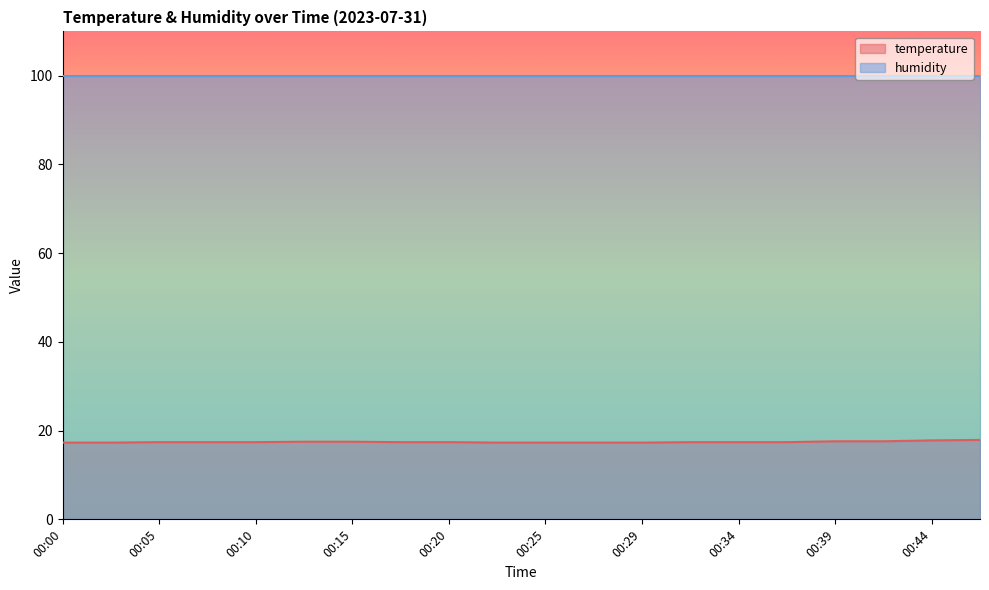

List the labels in order of value, largest first.

00:47, 00:44, 00:39, 00:42, 00:12, 00:15, 00:05, 00:07, 00:10, 00:17, 00:20, 00:32, 00:34, 00:37, 00:00, 00:02, 00:22, 00:25, 00:27, 00:29